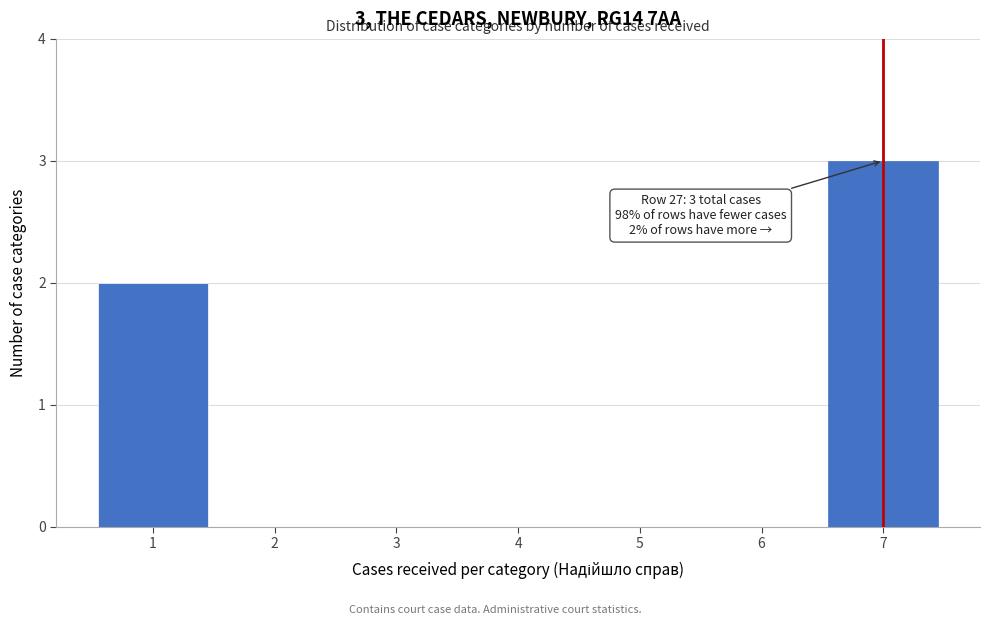

Over which range of the x-axis is the bar tallest?

6.5 to 7.5